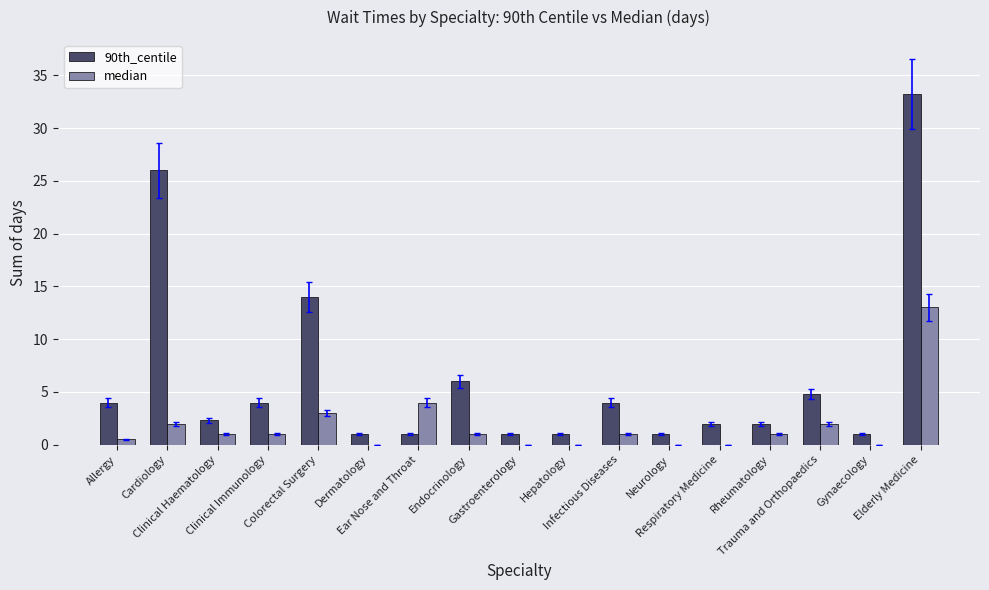

What is the sum of all 90th_centile values?

108.3